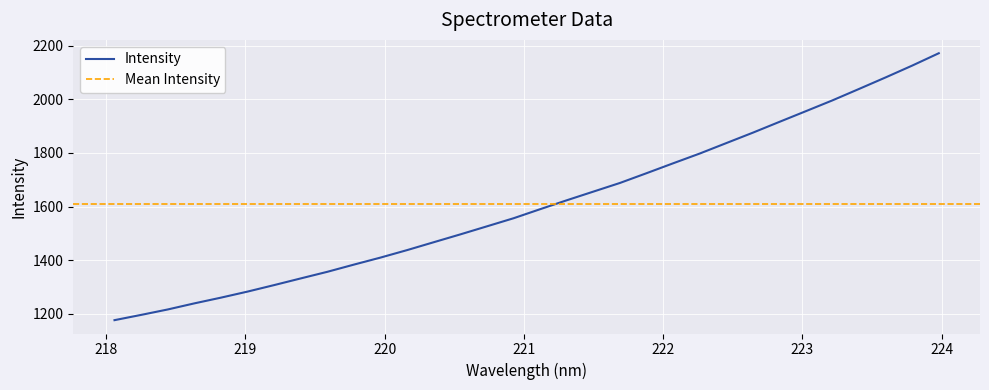

What is the lowest value of the Intensity series?

1176.5